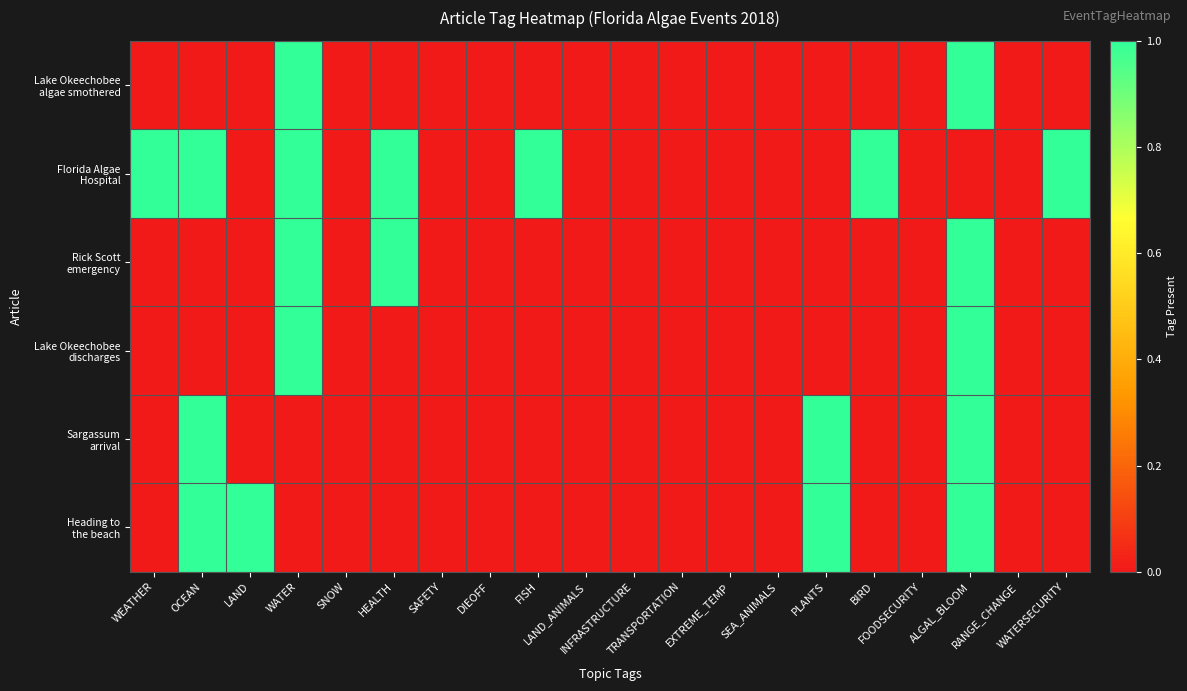

At SAFETY, list the series in order from smallest to largest.

Lake Okeechobee algae smothered, Florida Algae Hospital, Rick Scott emergency, Lake Okeechobee discharges, Sargassum arrival, Heading to the beach